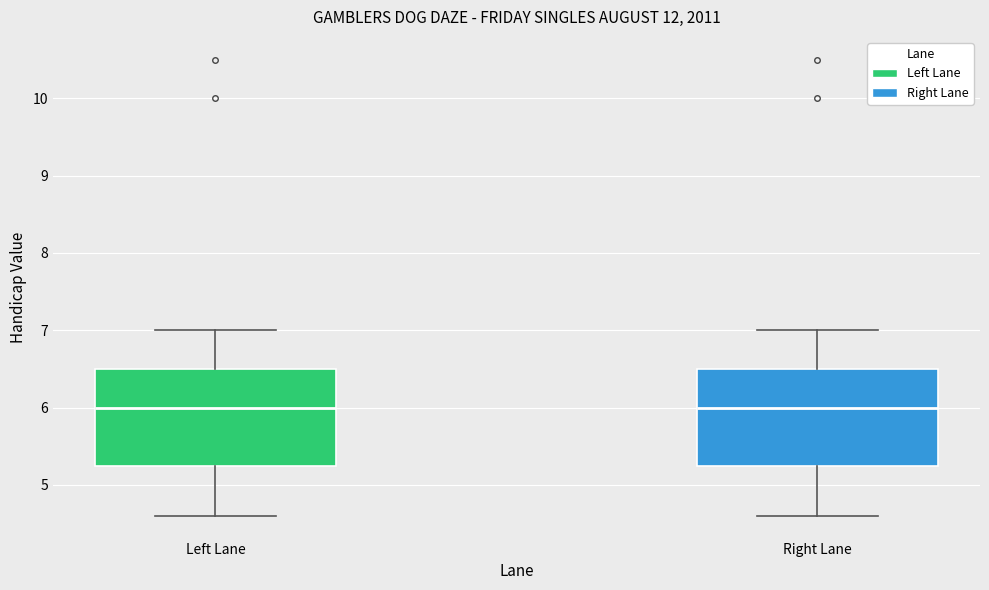

Where does the upper whisker of the box for Left Lane end on the y-axis? The values are not printed on the chart, so give them approximately, as read against the axis.

7.0